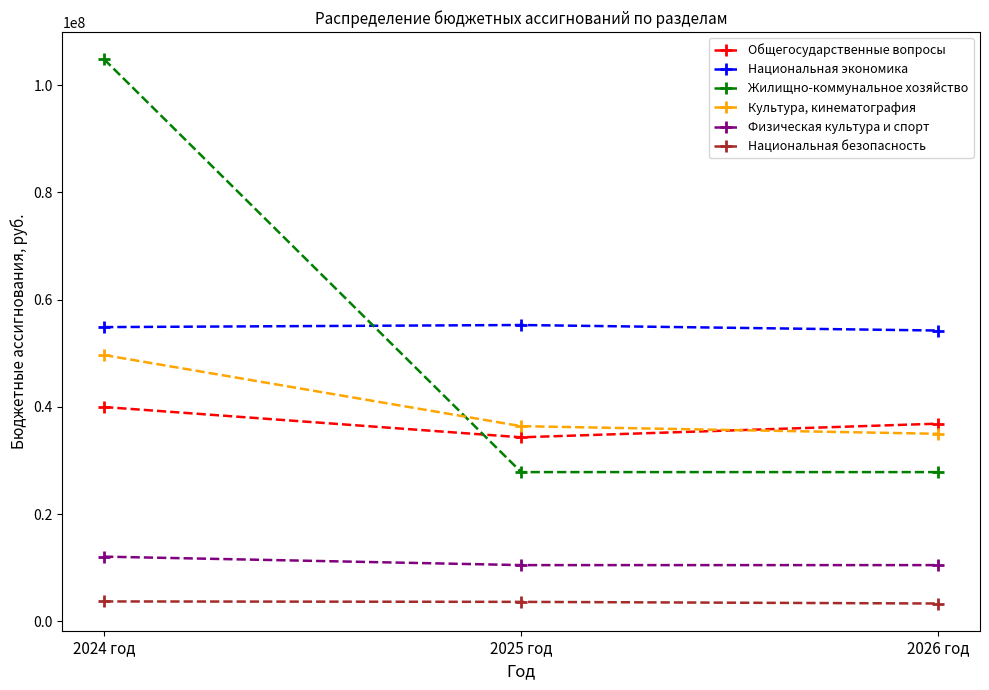

At how many categories does at least one series exceed 40318856?

3